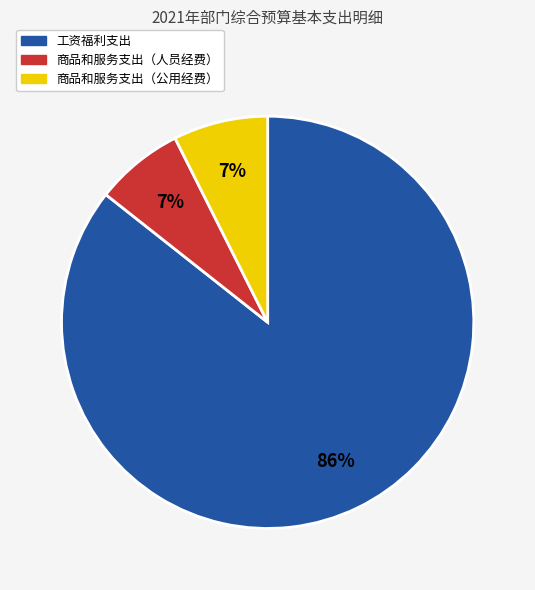

Which has a higher value, 工资福利支出 or 商品和服务支出（公用经费）?

工资福利支出